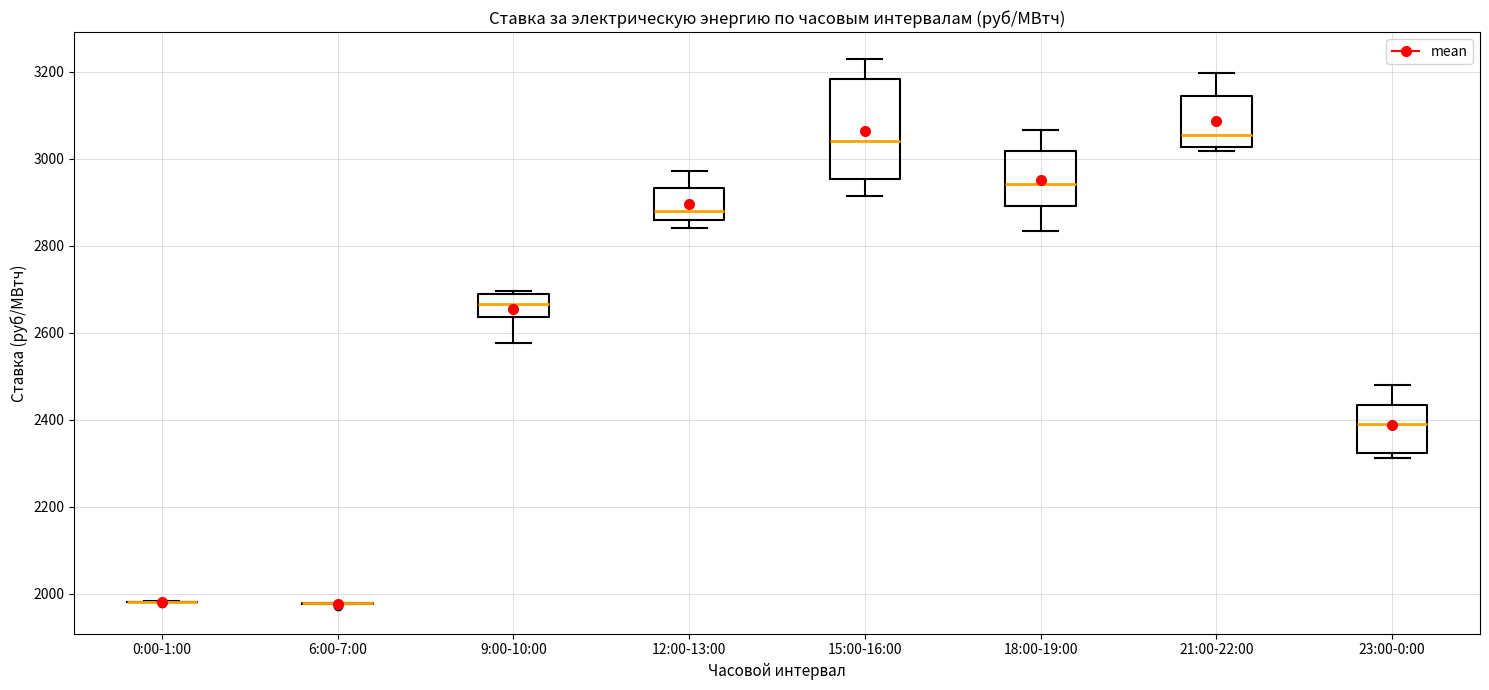

Reading left to right, read every box against the y-axis: the position of its median line, the range the box covers, and the ends of its whiskers. The values are not printed on the chart, so give them approximately, as read against the axis.

0:00-1:00: box collapsed to a line at 1980, whiskers 1980 to 1980
6:00-7:00: box collapsed to a line at 1980, whiskers 1980 to 1980
9:00-10:00: median 2660, box 2640 to 2680, whiskers 2580 to 2700
12:00-13:00: median 2880, box 2860 to 2940, whiskers 2840 to 2980
15:00-16:00: median 3040, box 2960 to 3180, whiskers 2920 to 3220
18:00-19:00: median 2940, box 2900 to 3020, whiskers 2840 to 3060
21:00-22:00: median 3060, box 3020 to 3140, whiskers 3020 (just below the box's lower edge) to 3200
23:00-0:00: median 2380, box 2320 to 2440, whiskers 2320 (just below the box's lower edge) to 2480